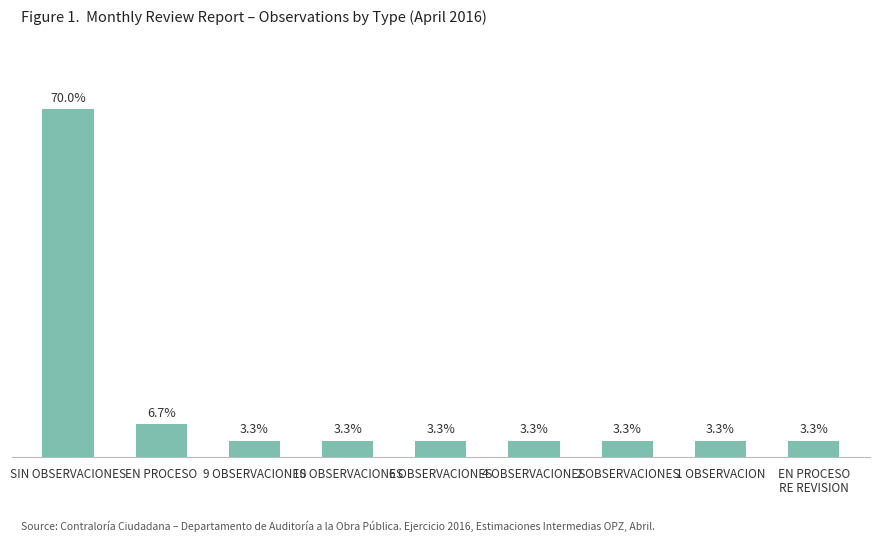

Which label corresponds to the largest value in the chart?

SIN OBSERVACIONES